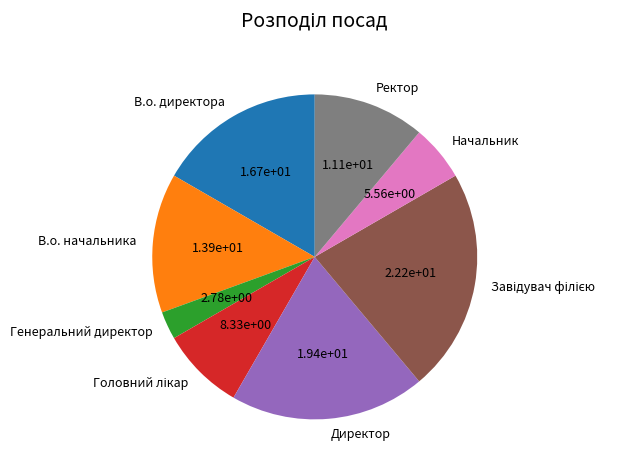

True or false: Начальник accounts for 6% of the total.

True